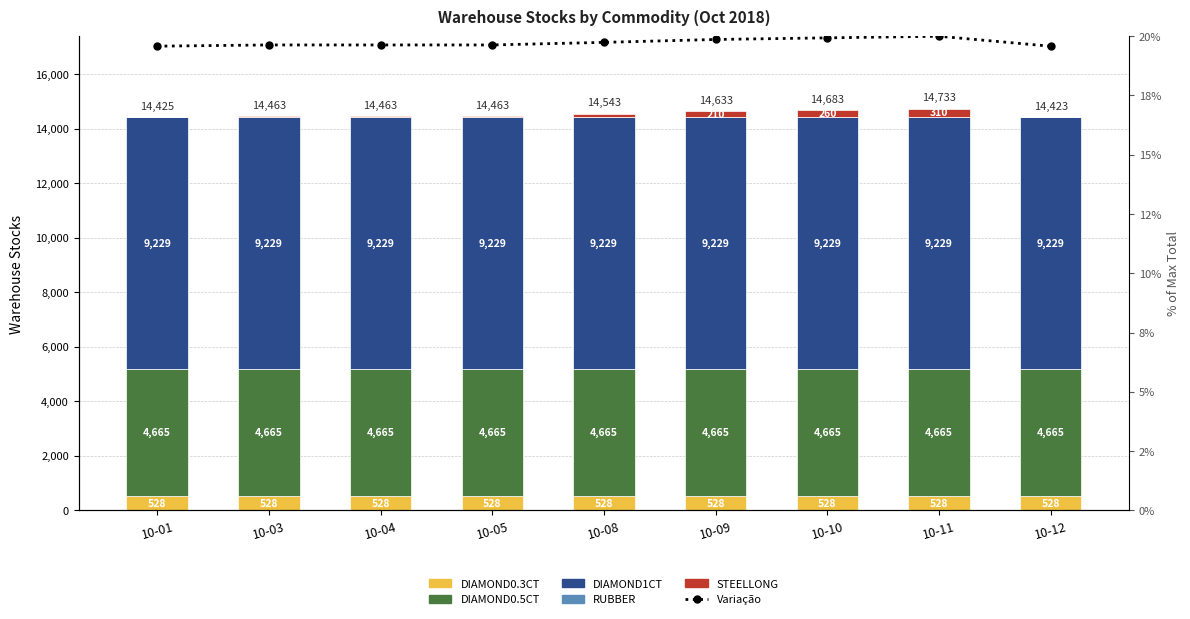

How many values in the RUBBER series exceed 1?

1